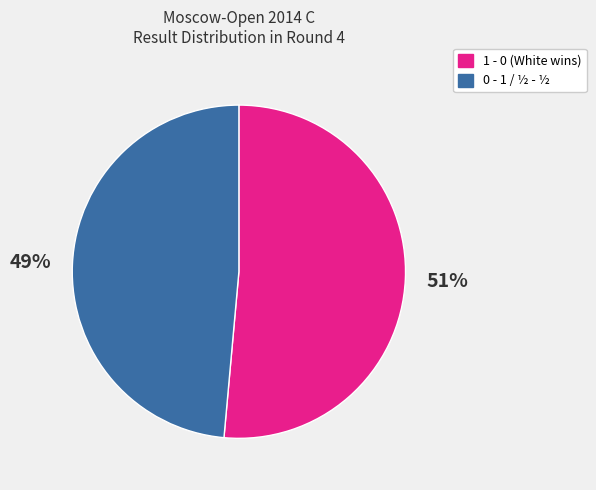

Is it true that 1 - 0 (White wins) is 51% of the pie?

True